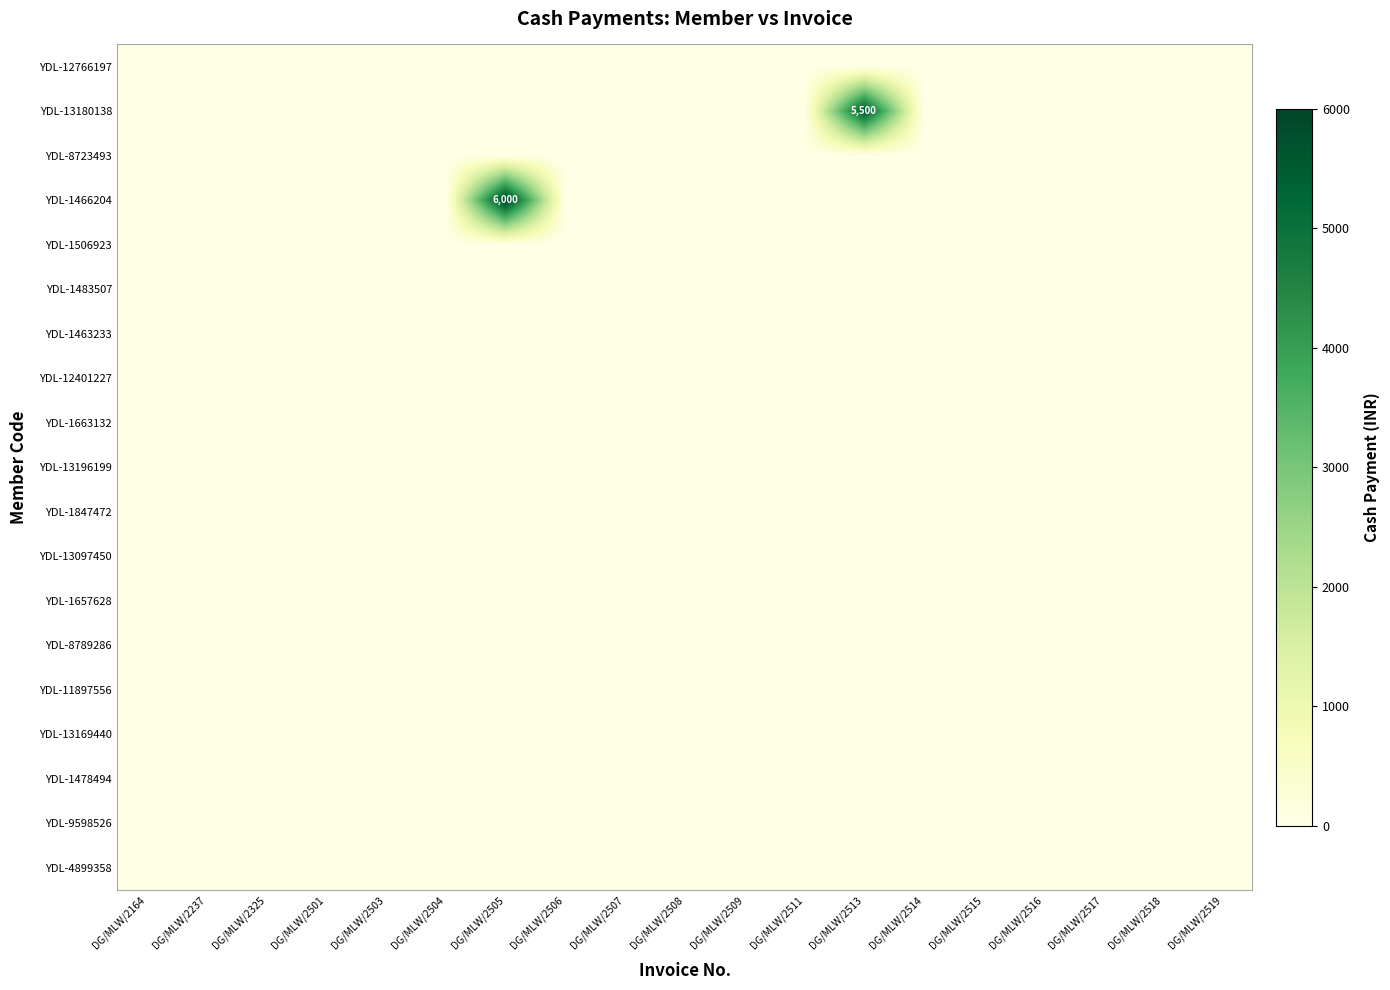

Count the number of categories in the chart.

19